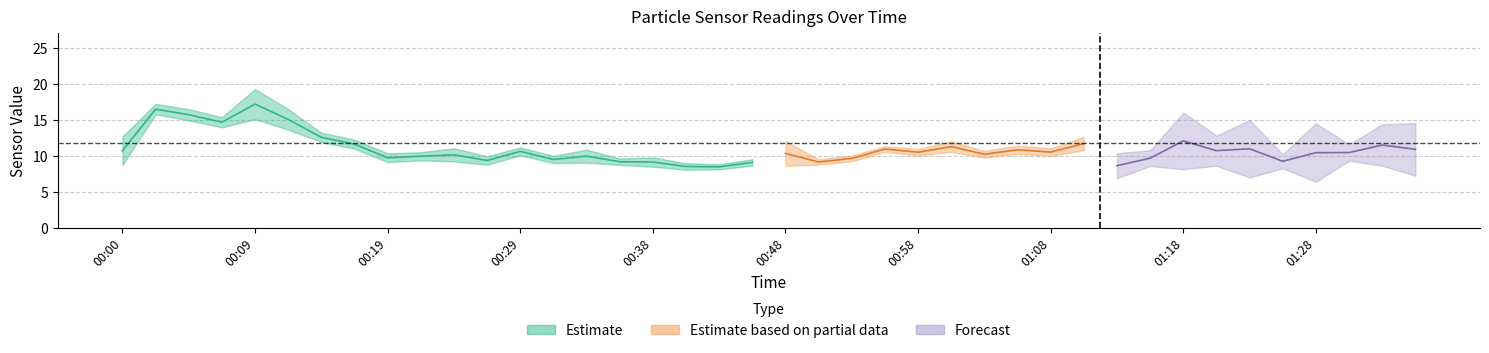

At which category is the sum across all series the highest?

00:09